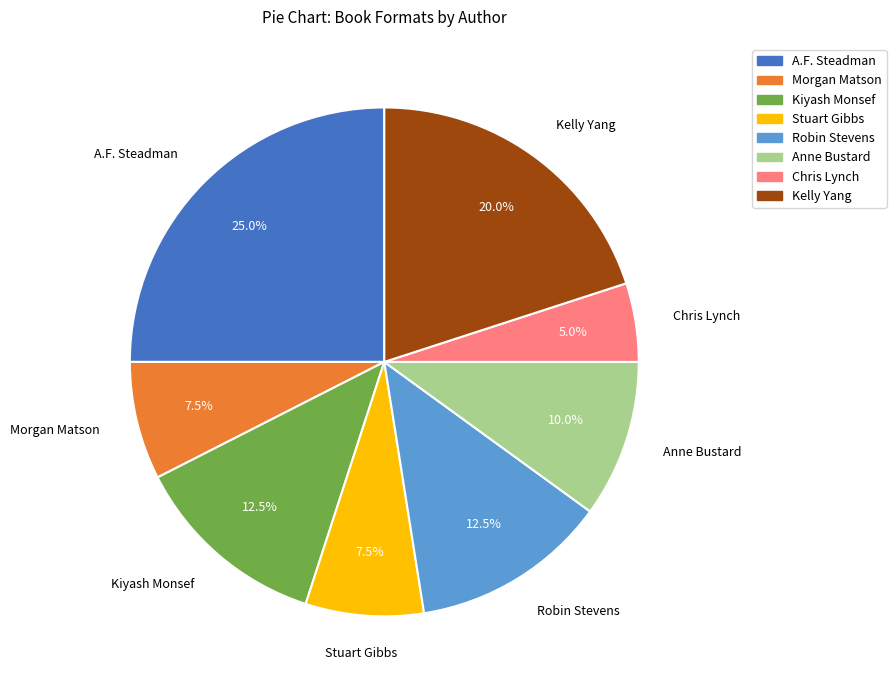

Count the number of slices in the pie.

8